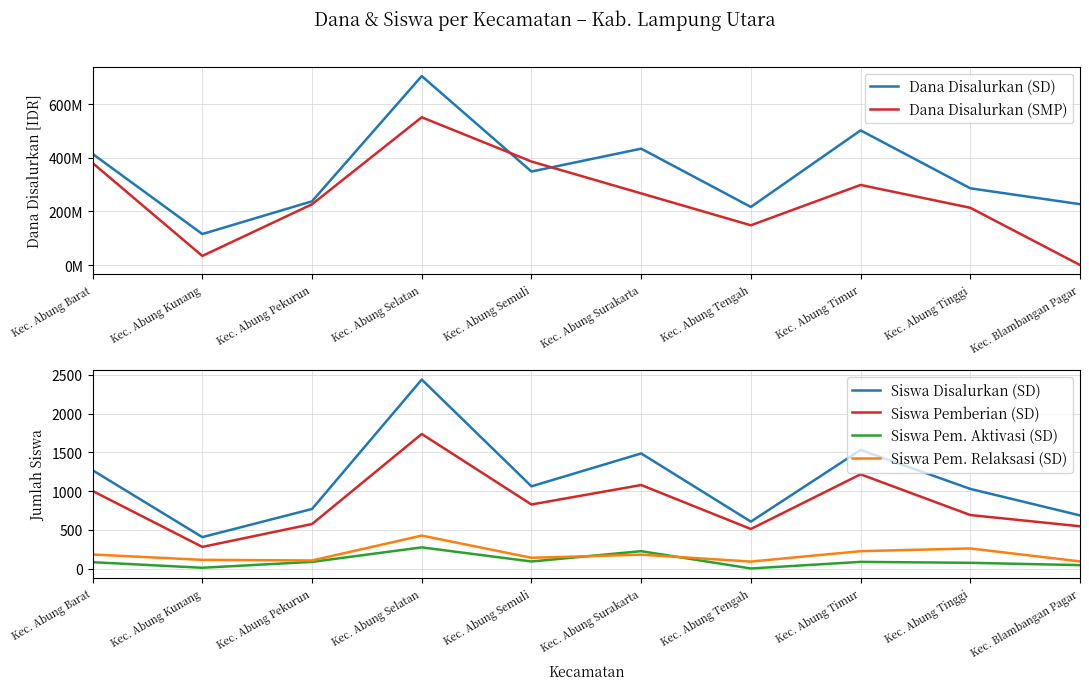

The Siswa Pemberian (SD) series shows 1079 at Kec. Abung Surakarta. True or false?

True